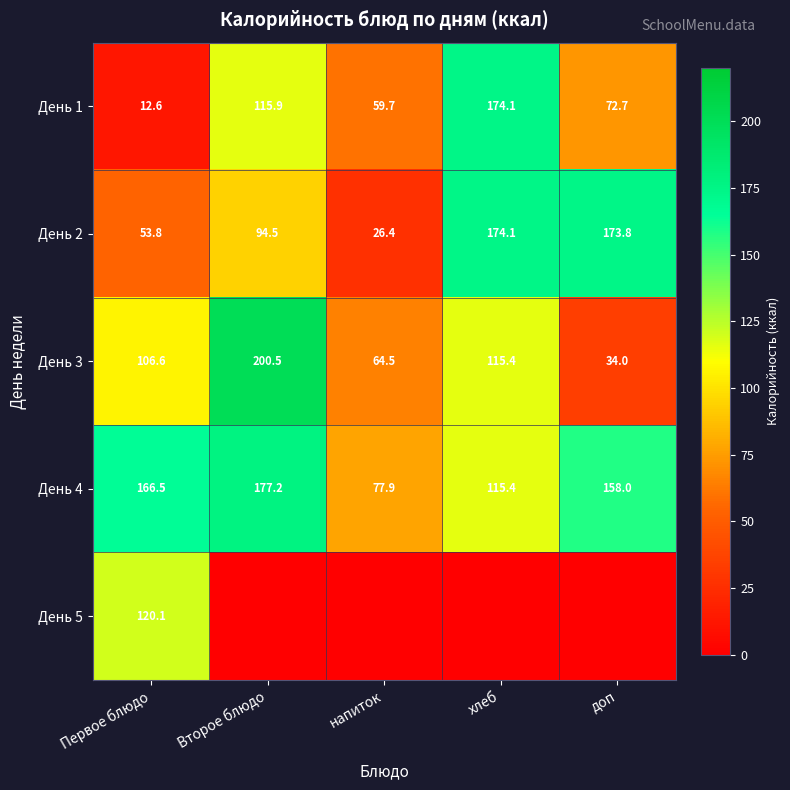

What is the highest value of the День 2 series?

174.1